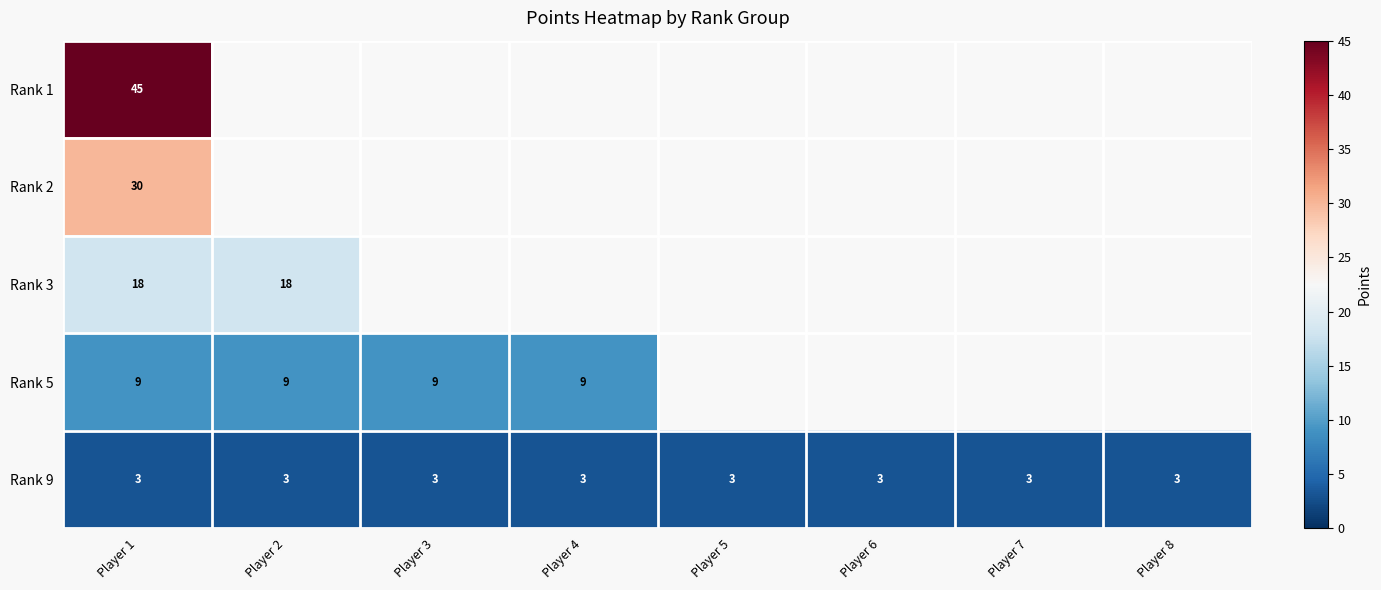

True or false: Rank 3 has a value of 4 at Player 1.

False